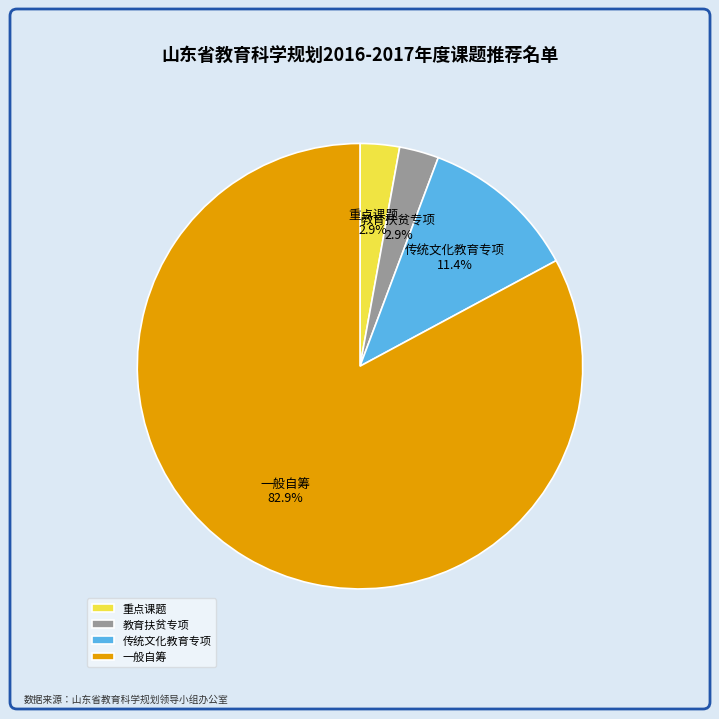

Count the number of slices in the pie.

4